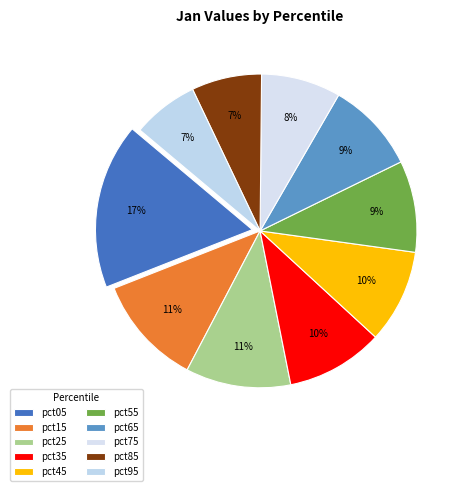

Does pct85 represent more than half of the total?

No